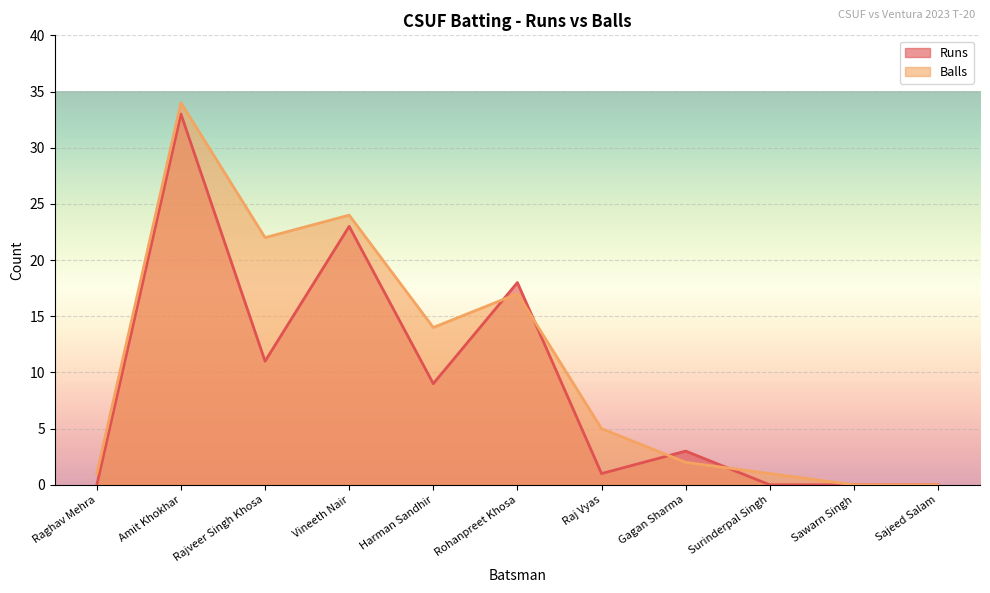

What is the greatest value displayed?

34